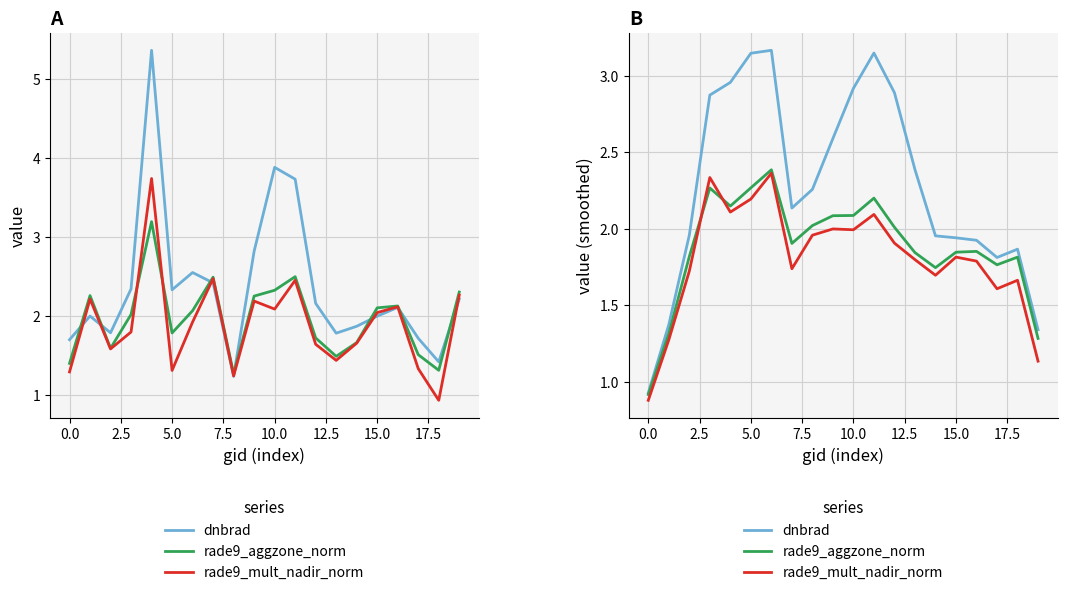

What is the maximum value for rade9_mult_nadir_norm?

2.4